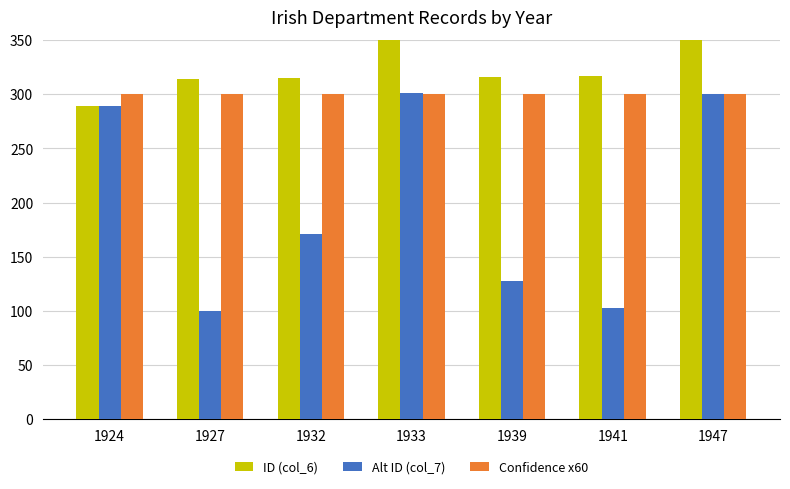

Which series has the largest total across all categories?

ID (col_6)